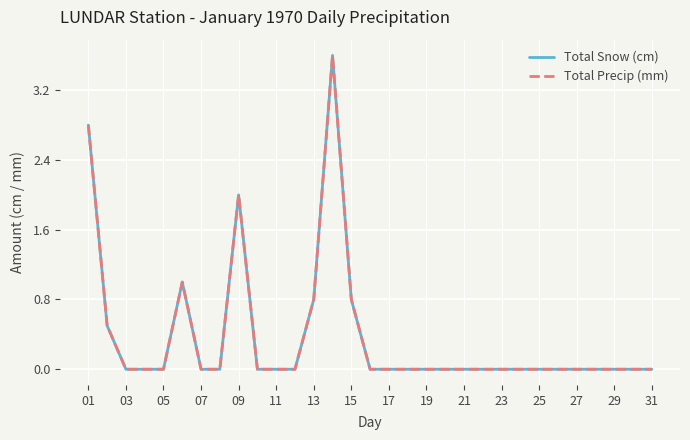

Which series has the largest total across all categories?

Total Snow (cm)